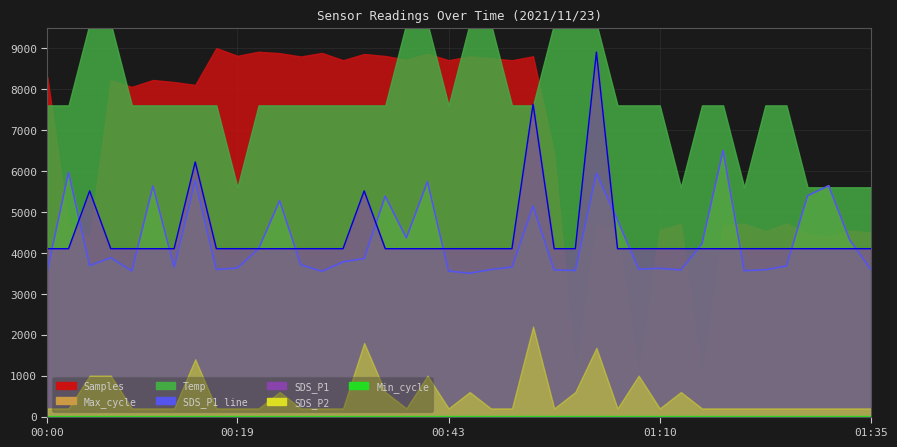

The value of SDS_P1 line at 22 is 6859.1. True or false?

False